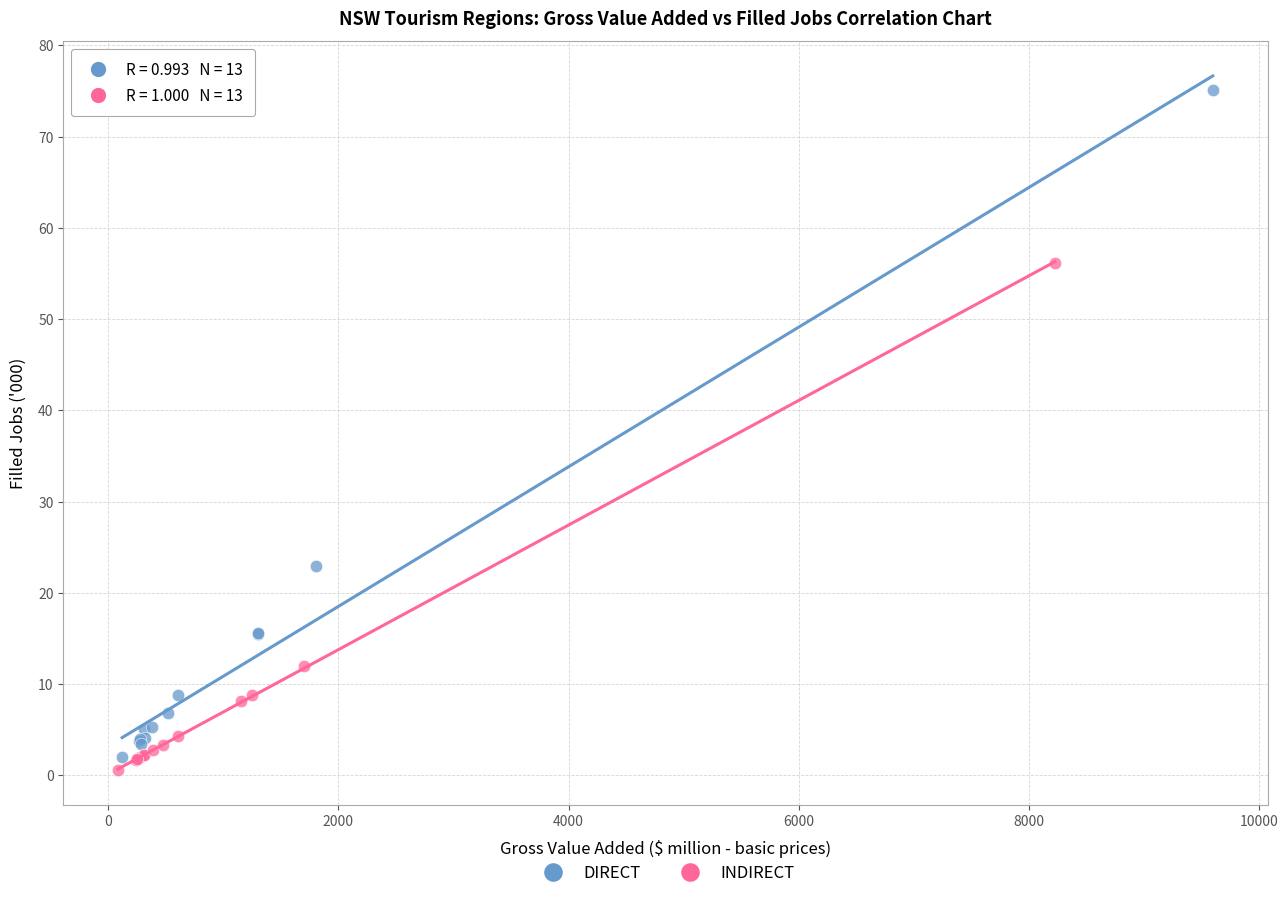

Which series has the widest spread of Y values?

DIRECT